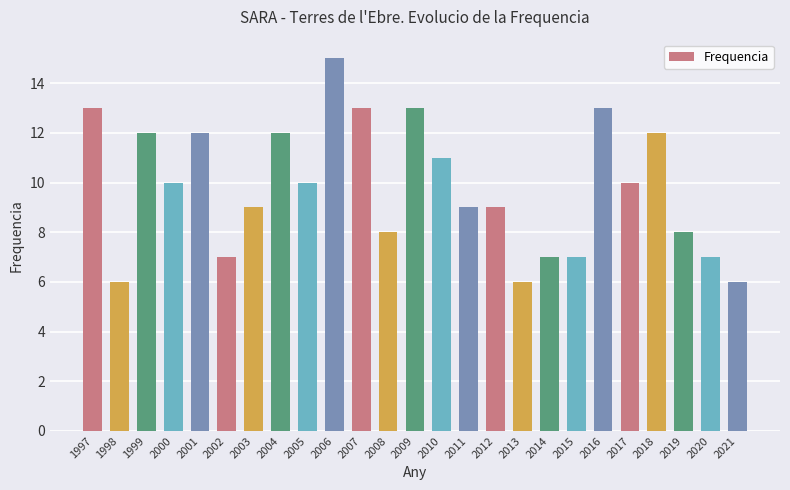

What is the minimum value shown in the chart?

6